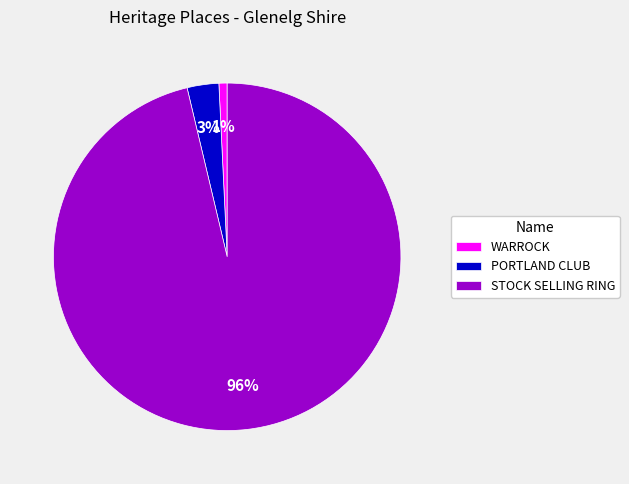

Does any single category account for the majority?

Yes